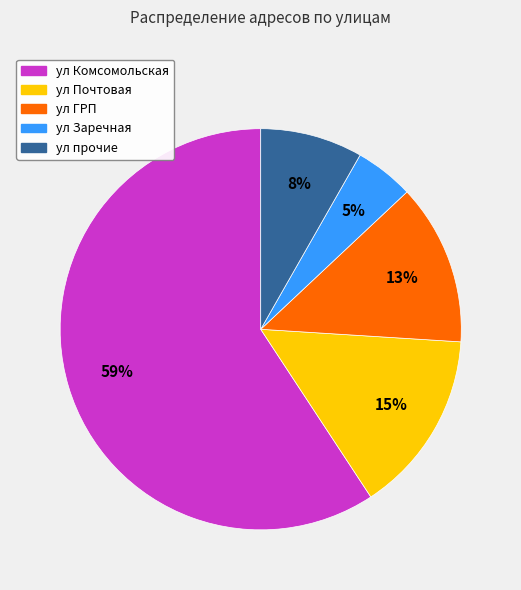

Is there any slice that represents more than half of the pie?

Yes